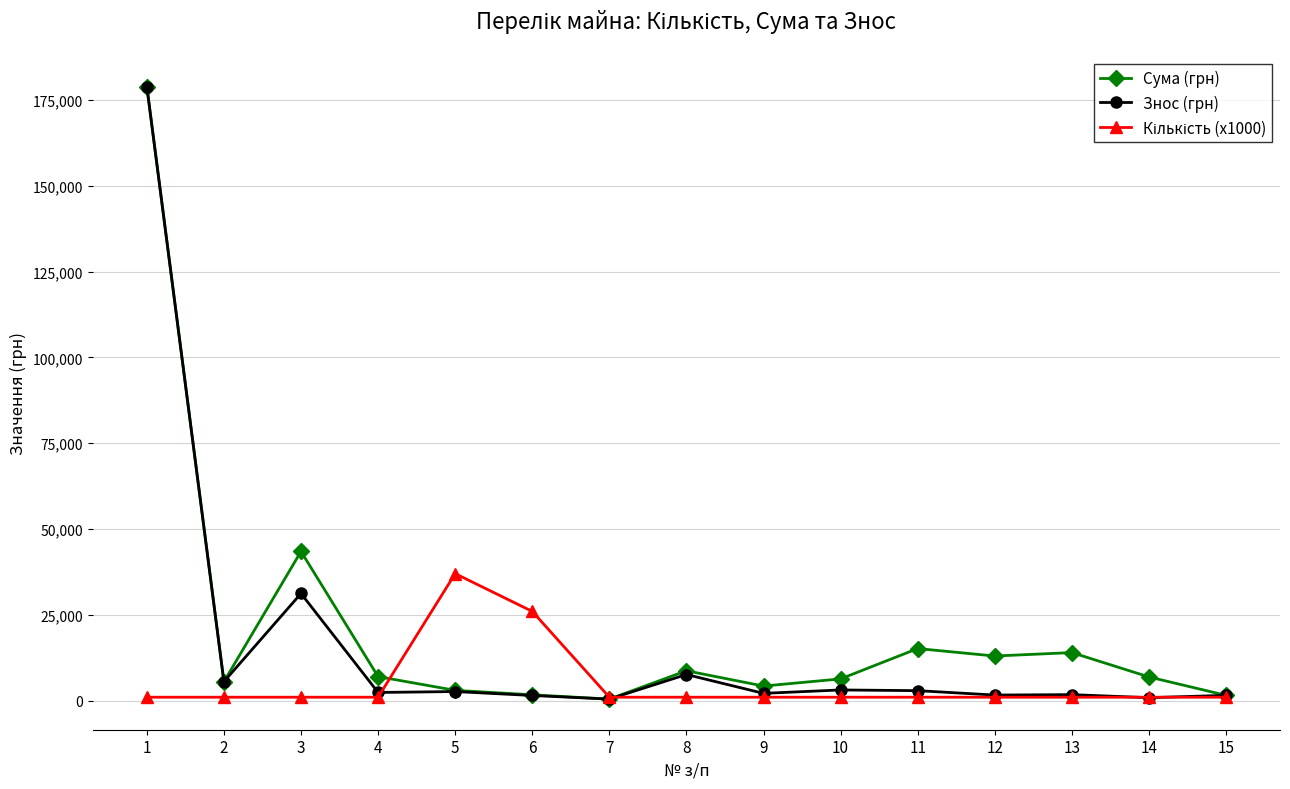

At which category is the sum across all series the highest?

1